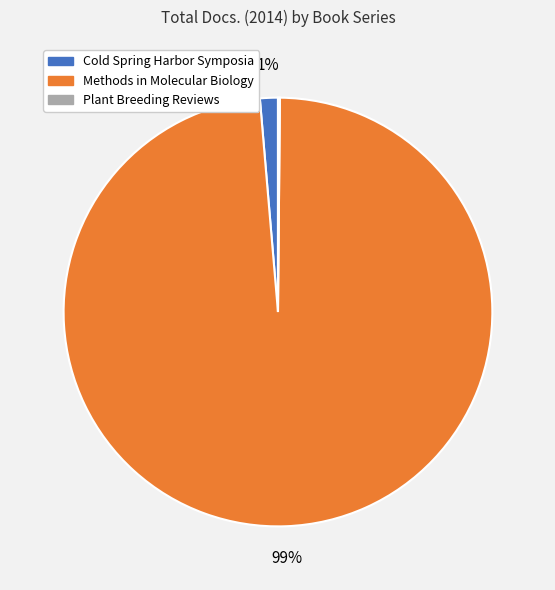

To the nearest percent, what is the combined percentage of Cold Spring Harbor Symposia and Methods in Molecular Biology?

100%